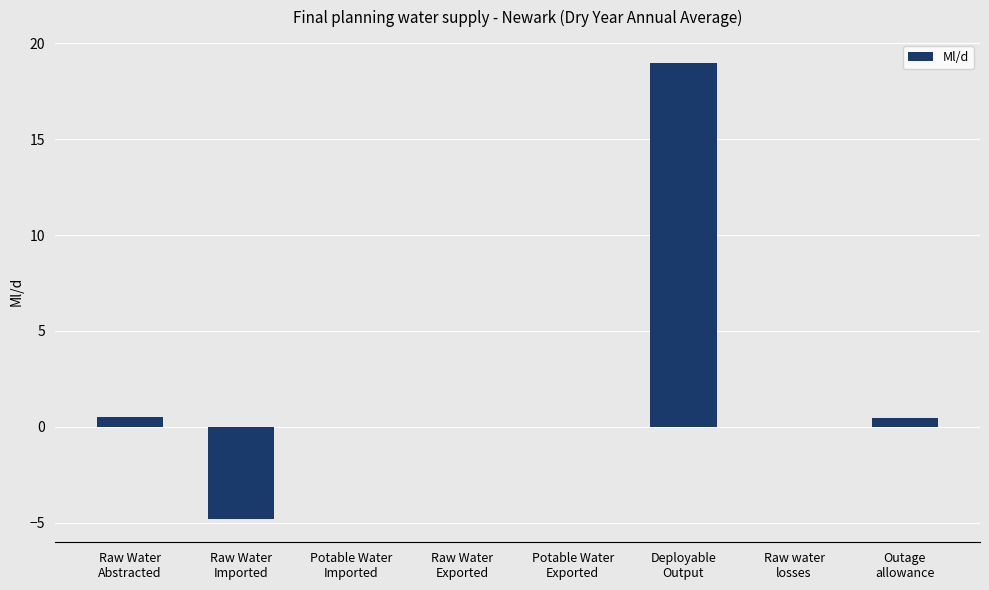

What is the sum of all values?

15.1